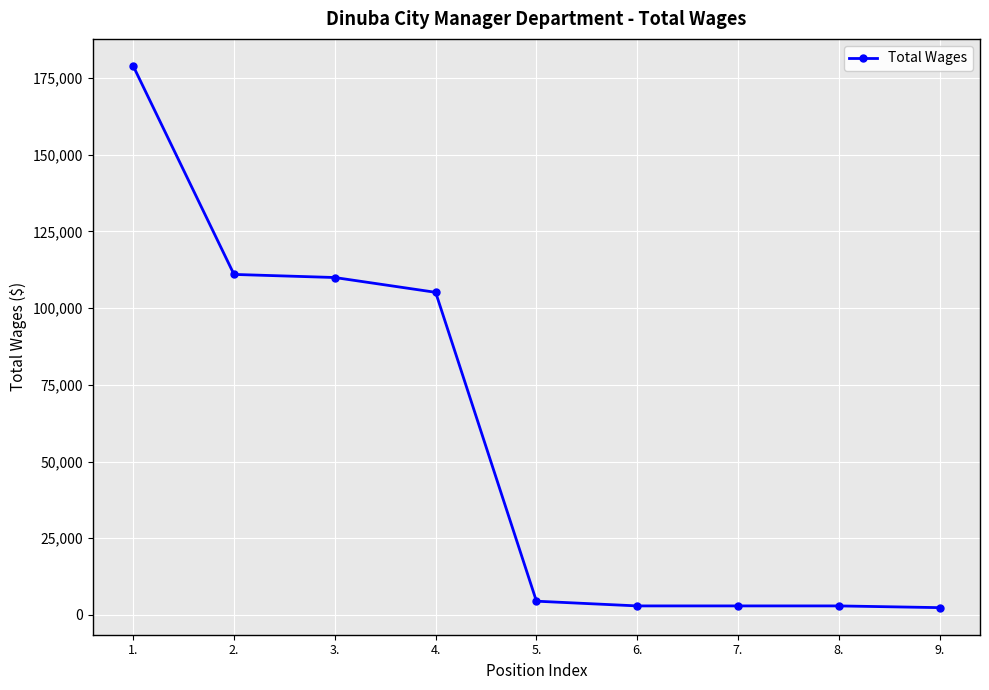

What is the sum of all values?

520795